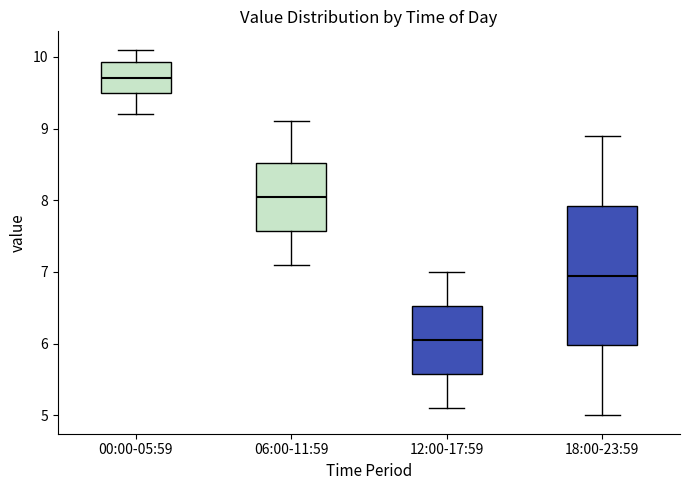

Comparing the boxes themselves (not the whiskers), which one is the tallest?

18:00-23:59